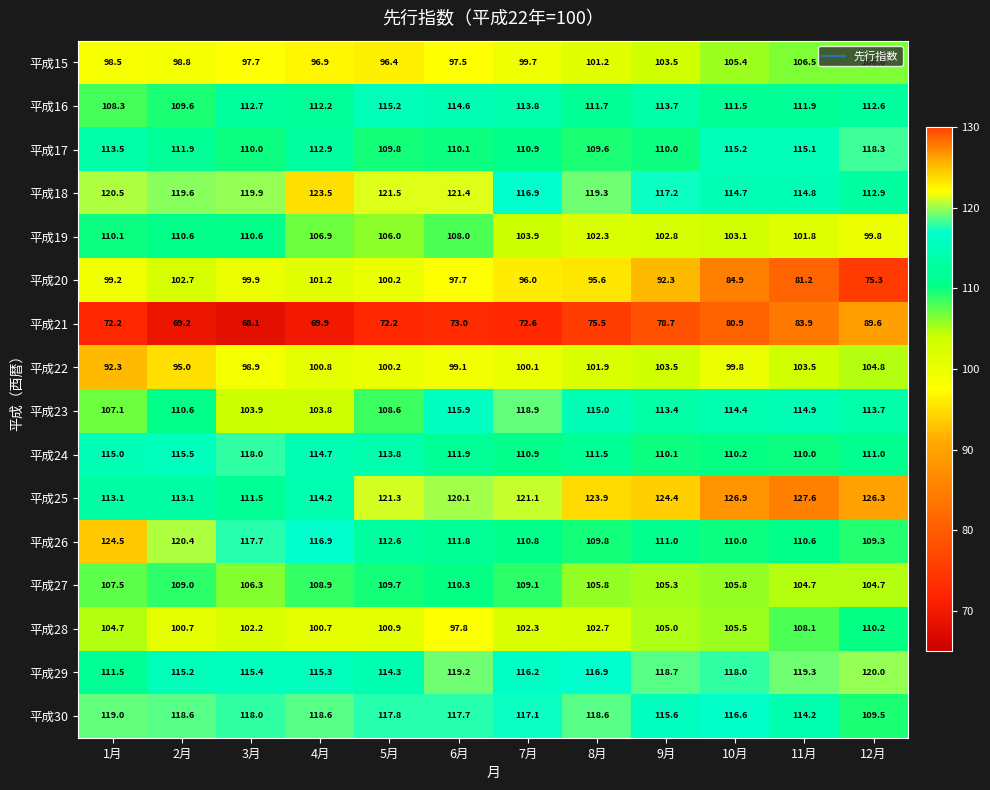

What is the maximum value for 平成18?

123.5